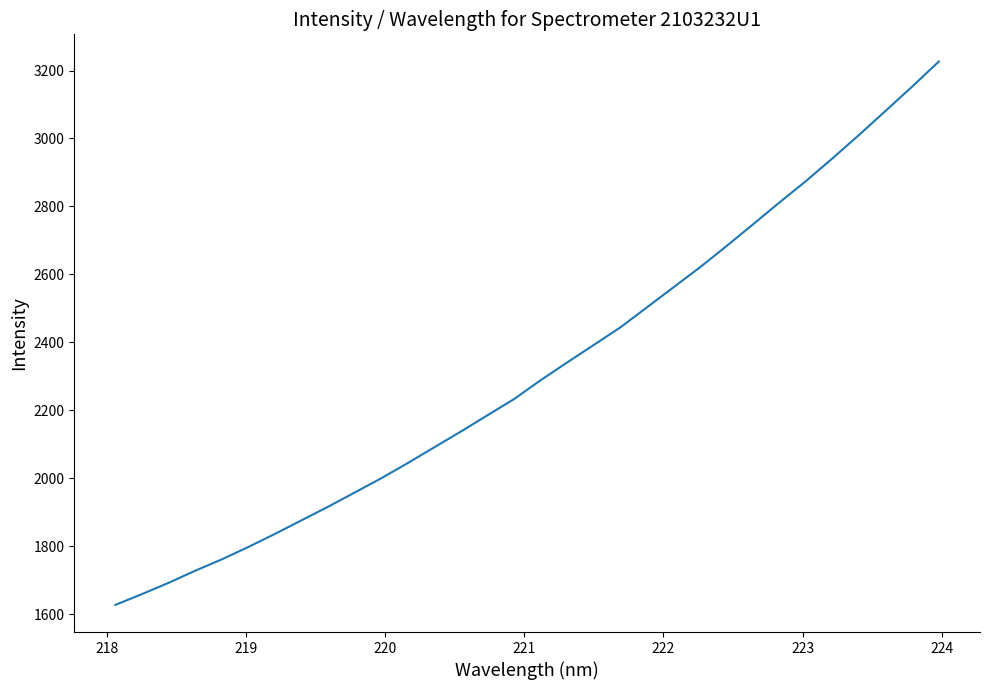

True or false: there are more than 1 points higher than both neighbors.

False